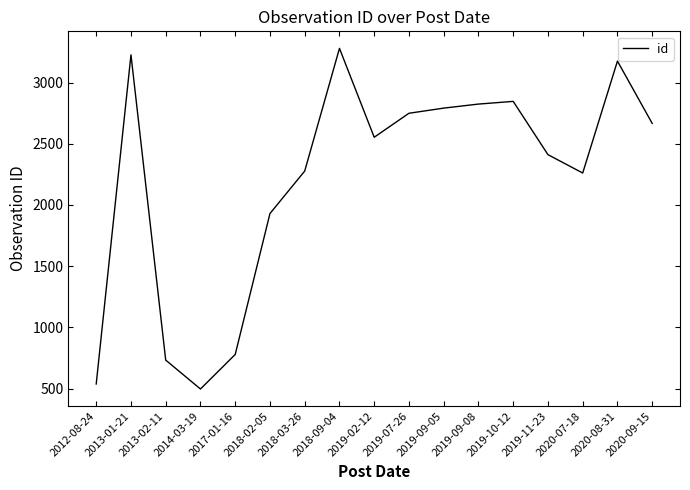

Which category has the lowest value across all series?

2014-03-19